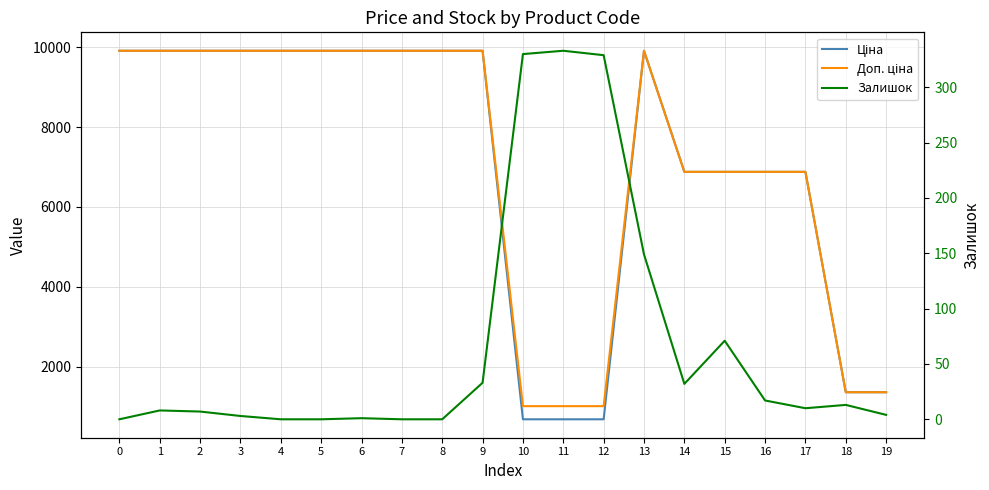

How many lines are shown in the chart?

3